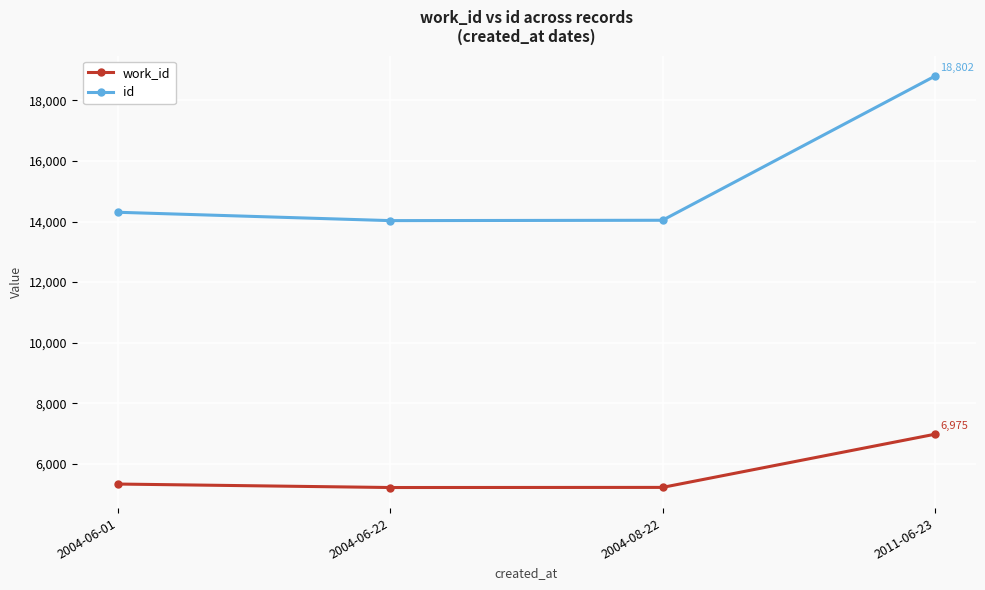

Rank the series at 2011-06-23 from lowest to highest value.

work_id, id